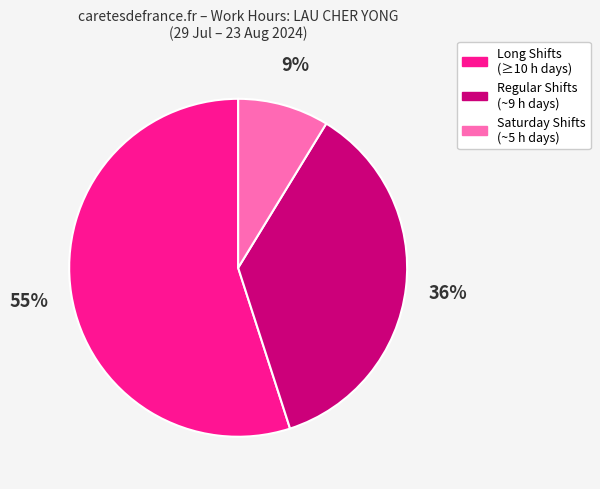

Is it true that Regular Shifts (~9 h days) is 36% of the pie?

True